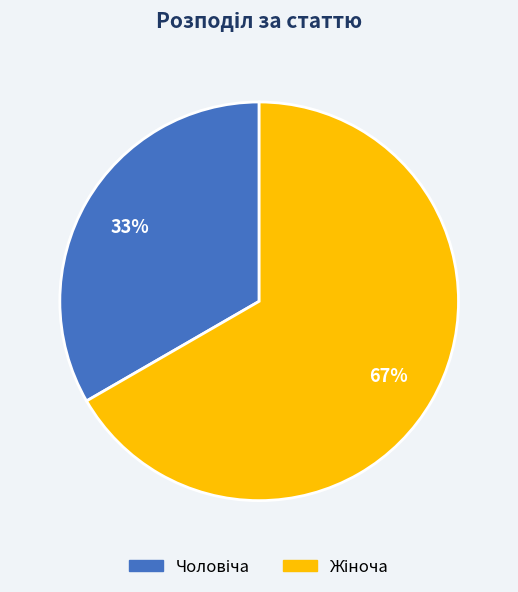

Is there any slice that represents more than half of the pie?

Yes